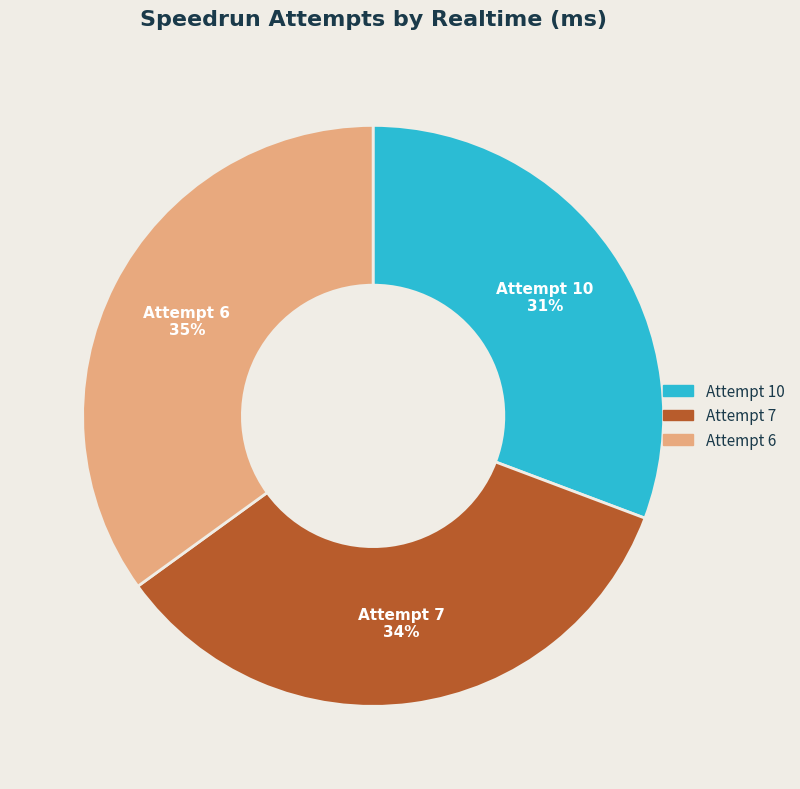

To the nearest percent, what is the difference between the Attempt 6 and Attempt 7 slice percentages?

1%